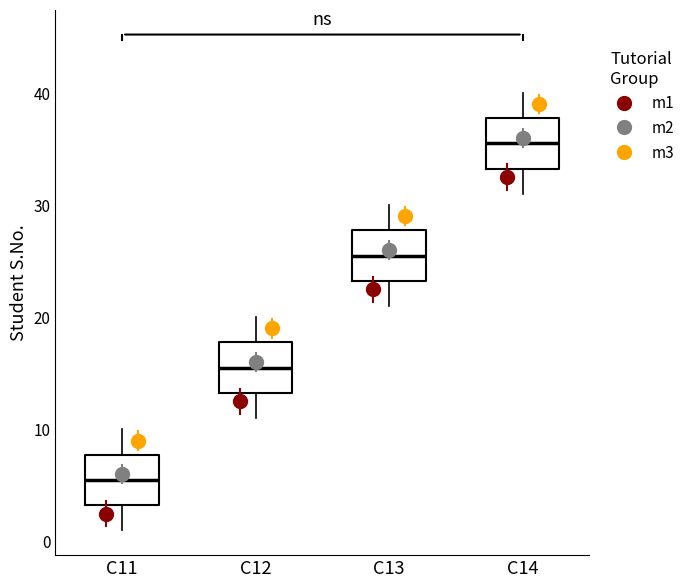

Where does the upper whisker of the box for C14 end on the y-axis? The values are not printed on the chart, so give them approximately, as read against the axis.

40